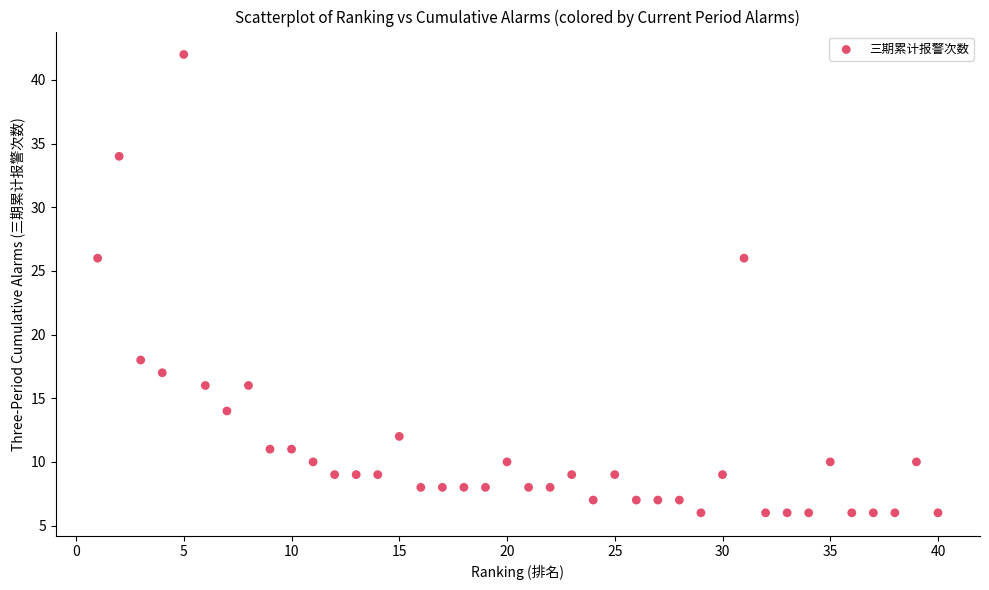

What is the range of X values (max minus min)?

39